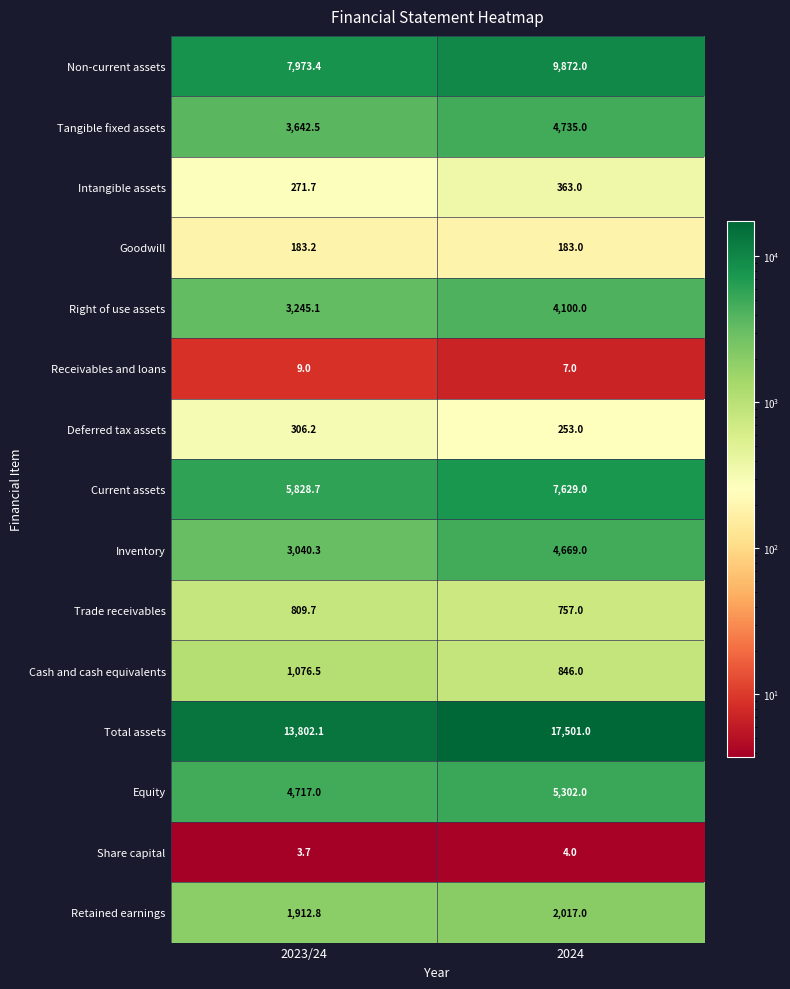

Is it true that Cash and cash equivalents equals 1076.5 at 2023/24?

True